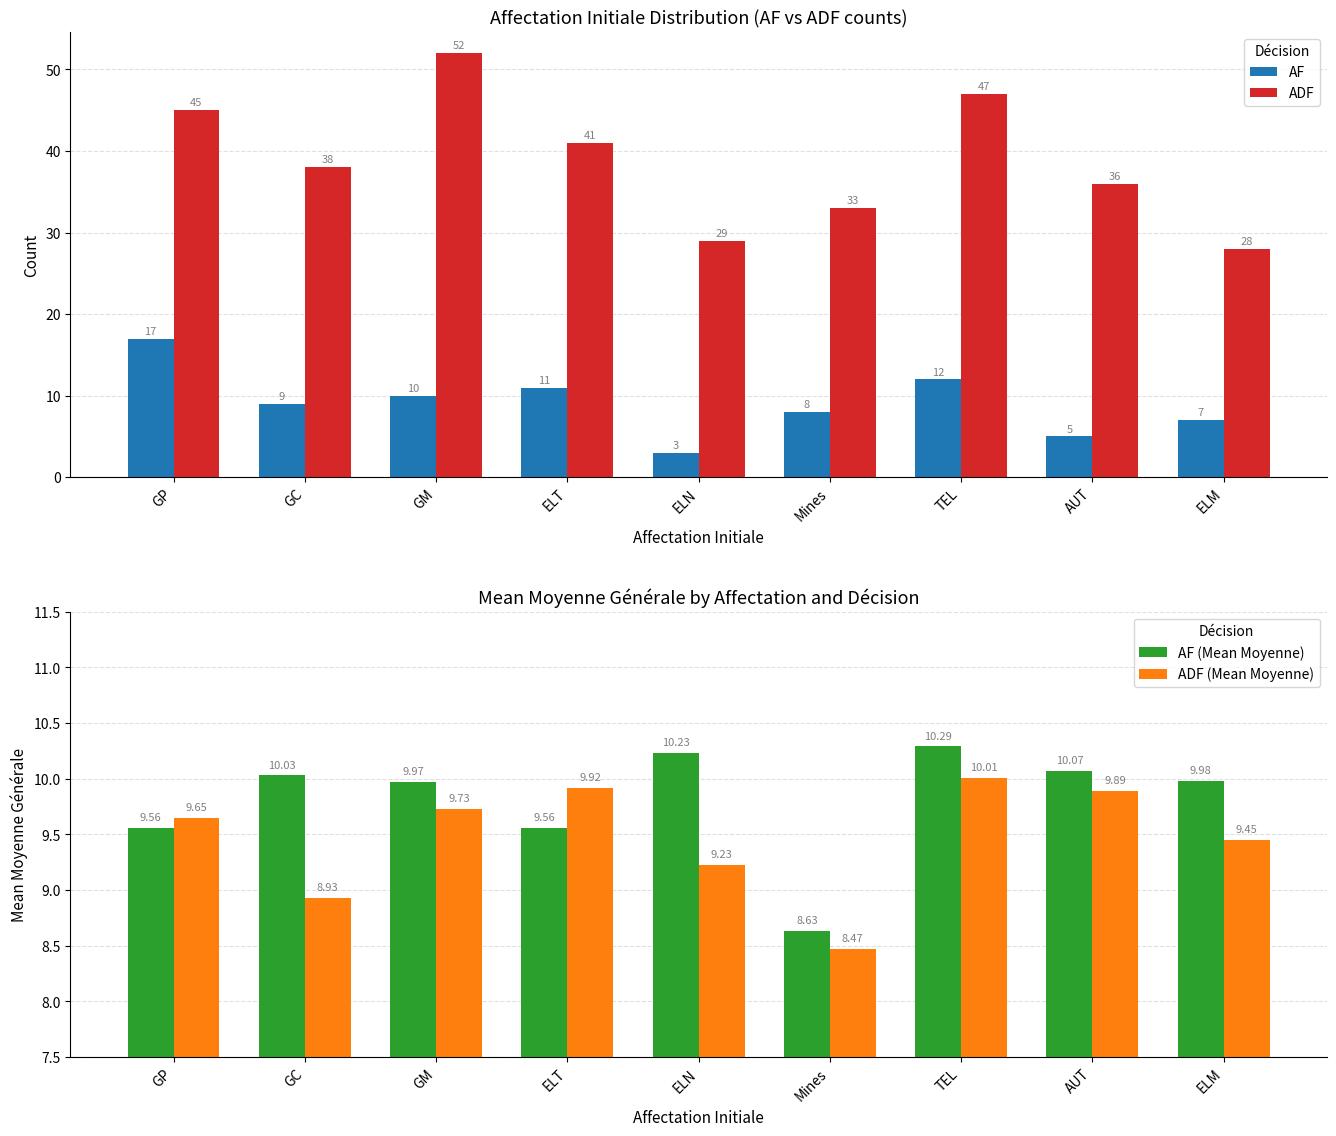

Count the number of categories in the chart.

9